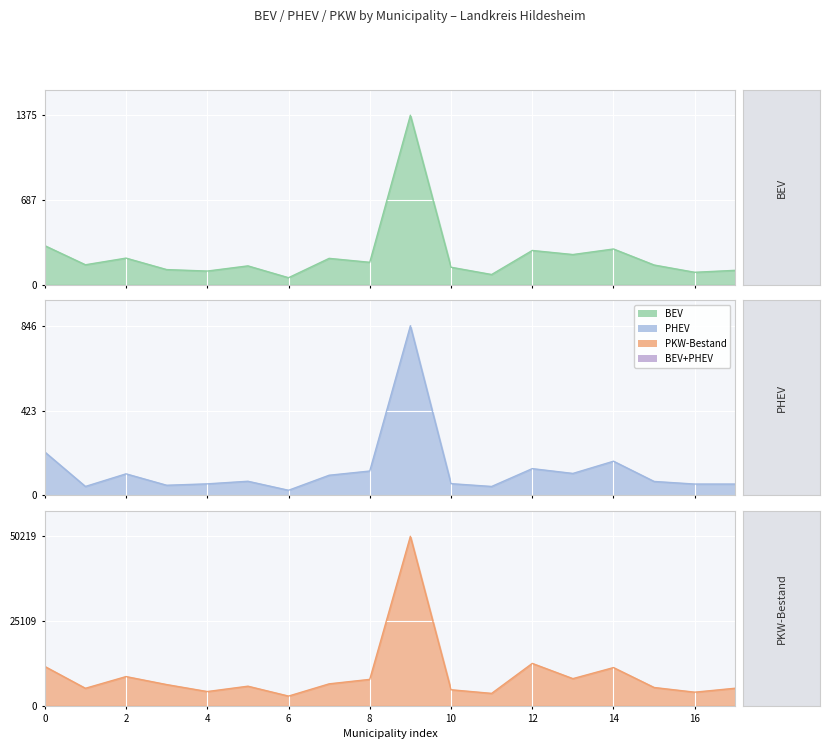

At 0, list the series in order from largest to smallest.

PKW-Bestand, BEV, PHEV